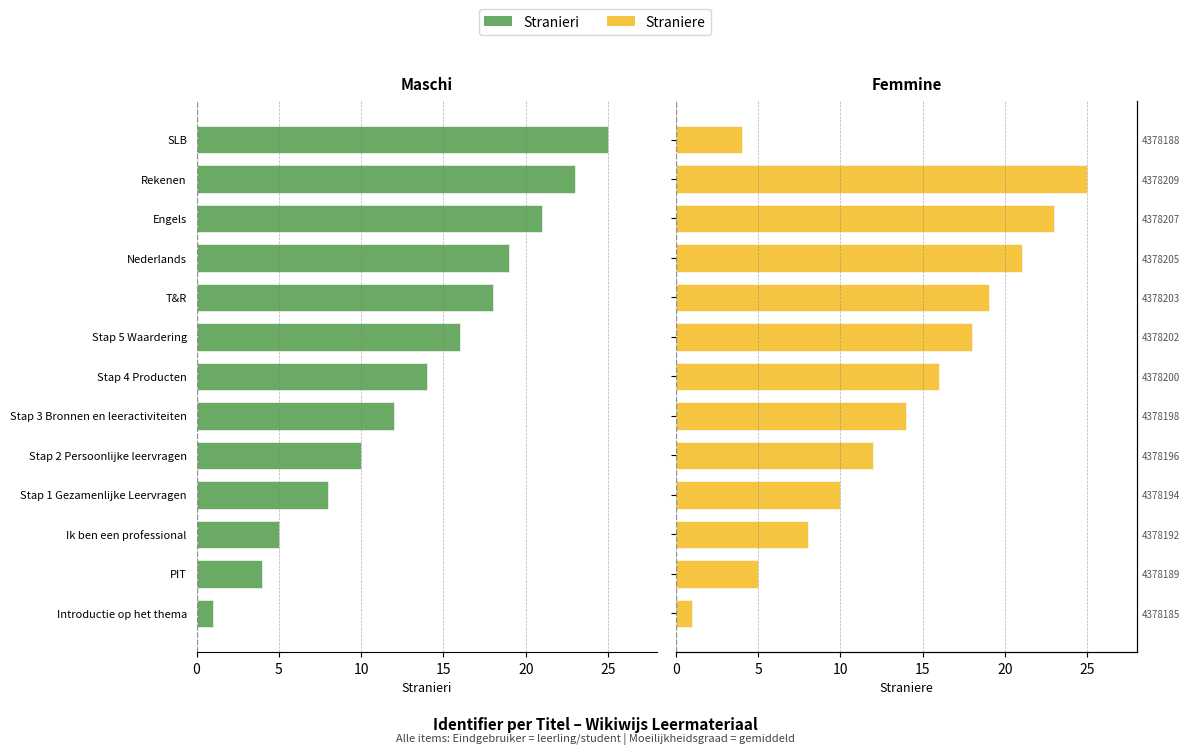

Does the chart contain any negative values?

Yes